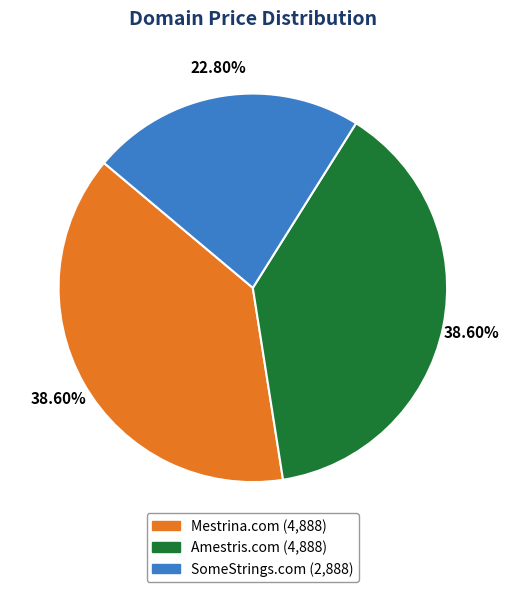

What is the smallest slice in the pie chart?

SomeStrings.com